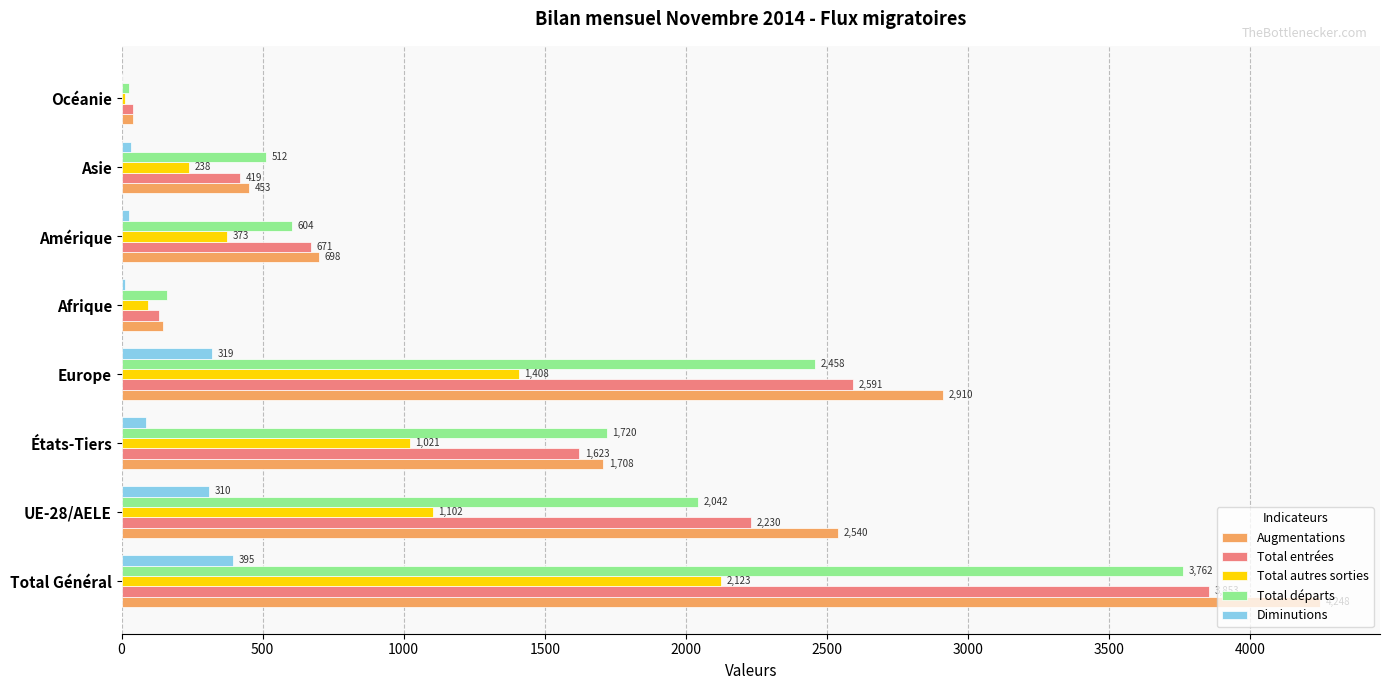

At which label is Total autres sorties closest to 1067?

UE-28/AELE